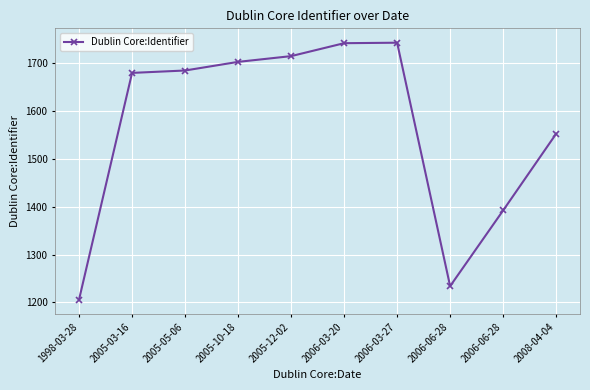

What is the average value?

1565